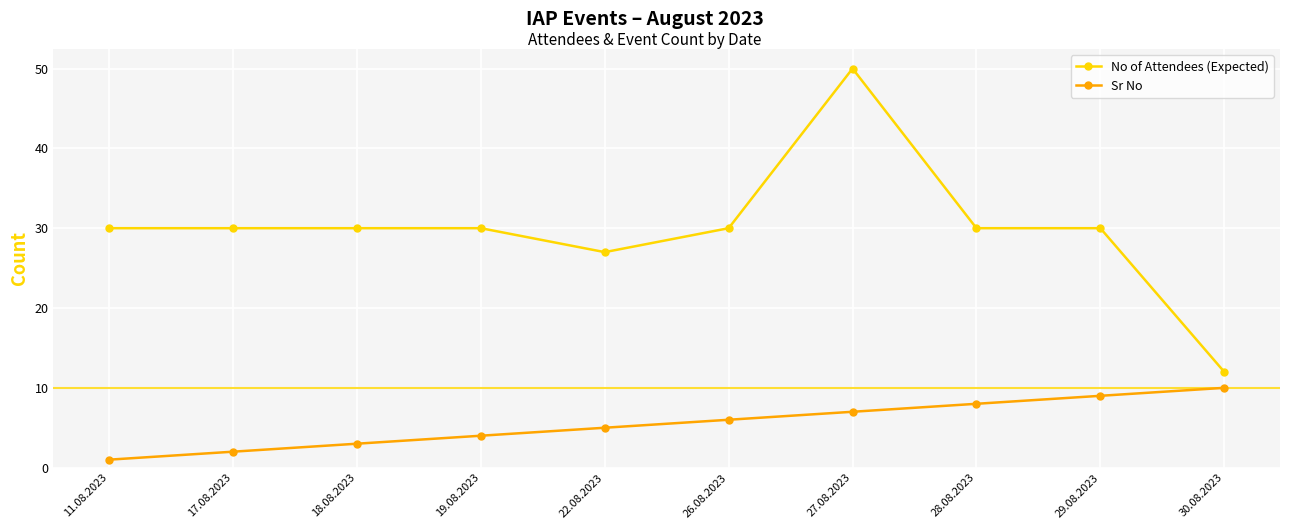

What is the label of the 2nd point from the left?

17.08.2023